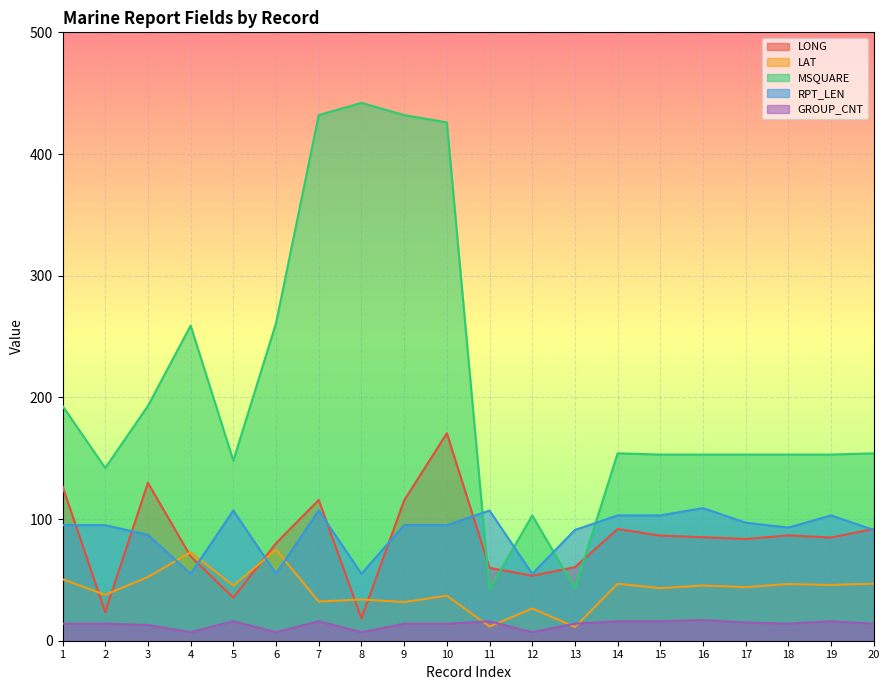

True or false: LAT has more than 0 interior local peaks.

True